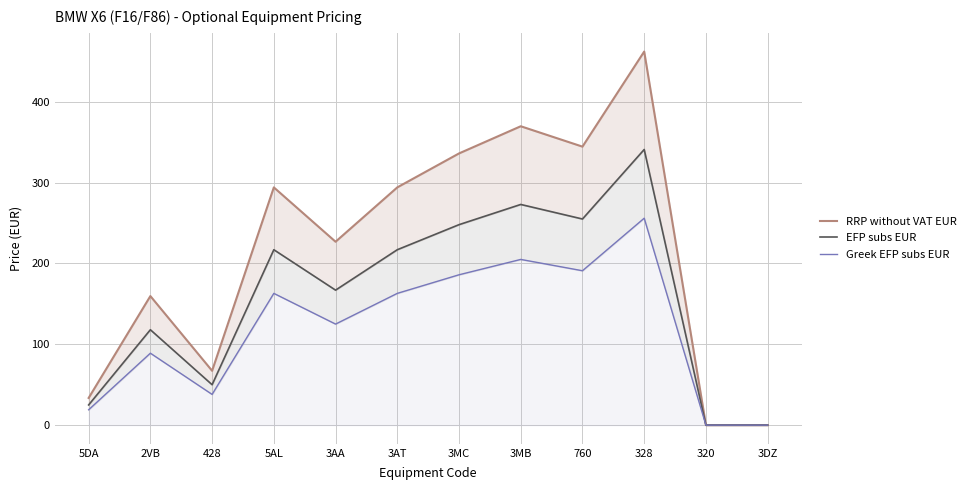

True or false: Greek EFP subs EUR and EFP subs EUR cross at least once.

False